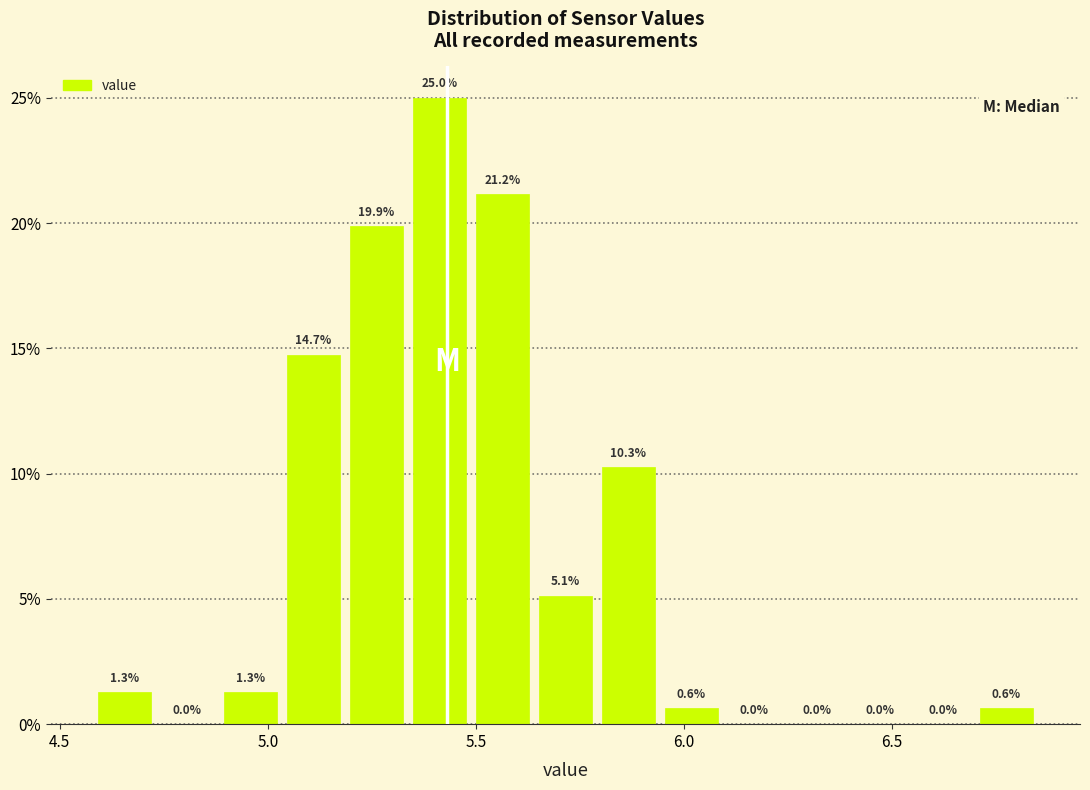

Read against the x-axis, roughly where is the centre of the tallest bar?

5.40